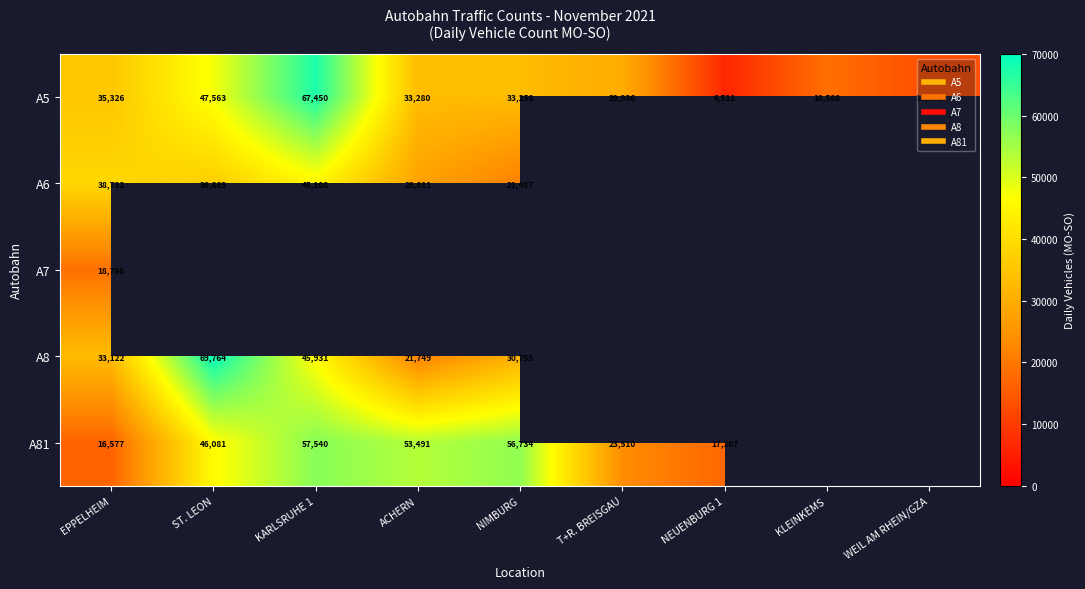

What is the difference between the A6 values at NIMBURG and ST. LEON?

15382.0